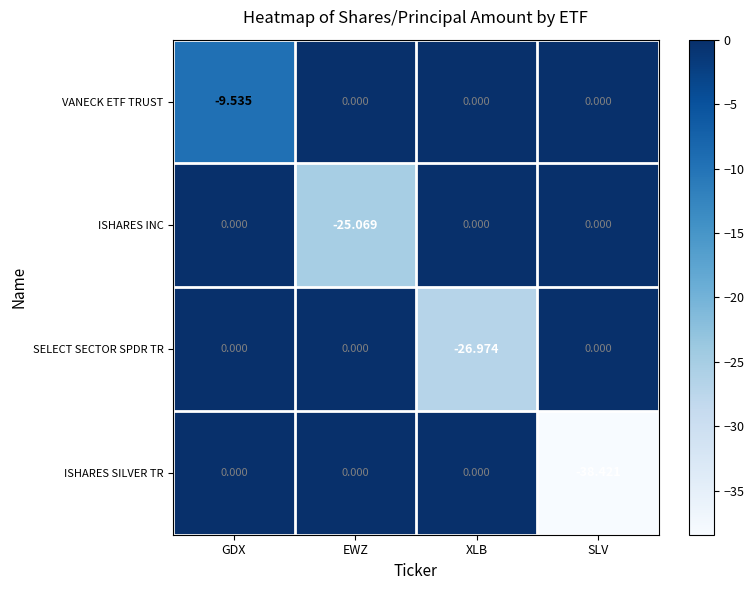

Which series has the widest spread of values?

ISHARES SILVER TR